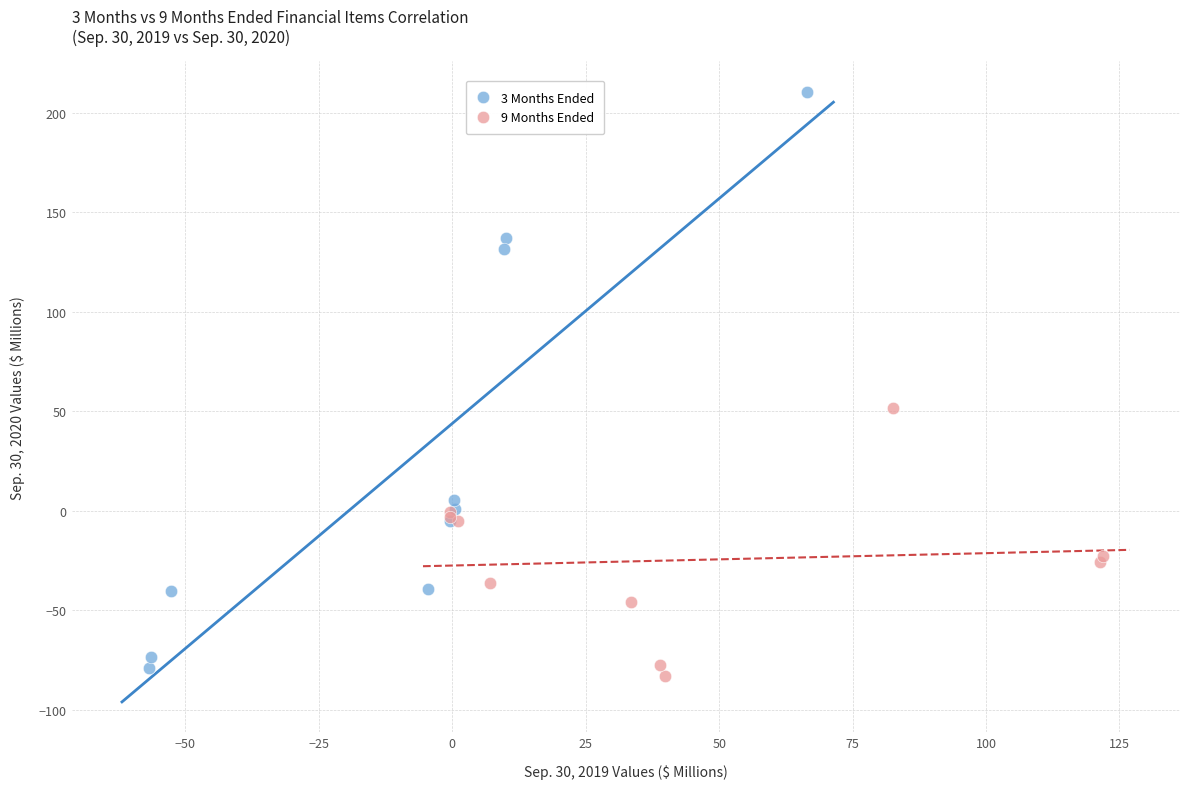

Which series has the largest Y range (max minus min)?

3 Months Ended